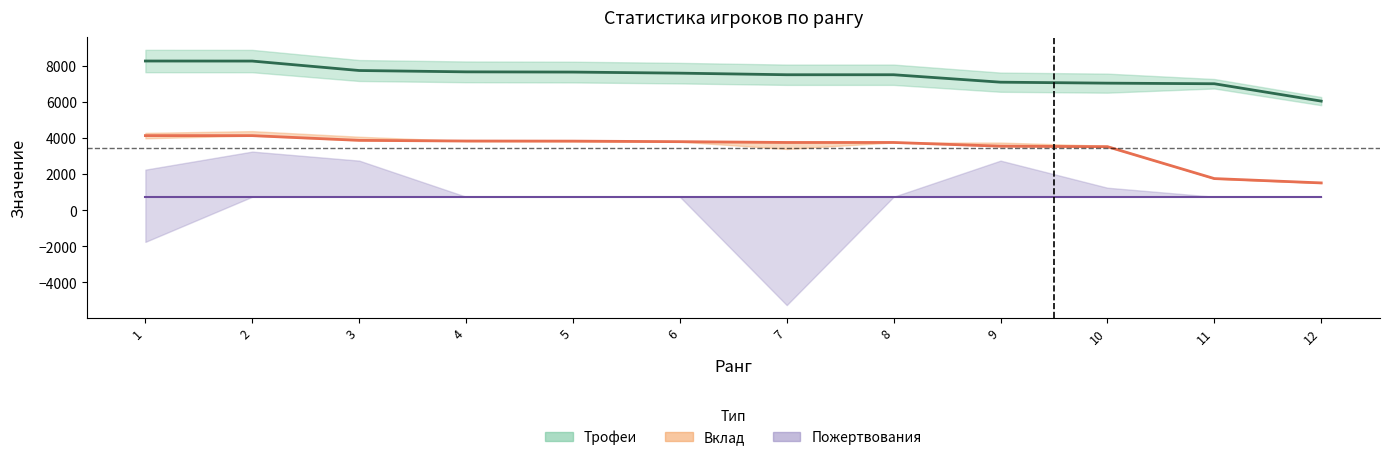

Which series has the largest range (max minus min)?

Вклад